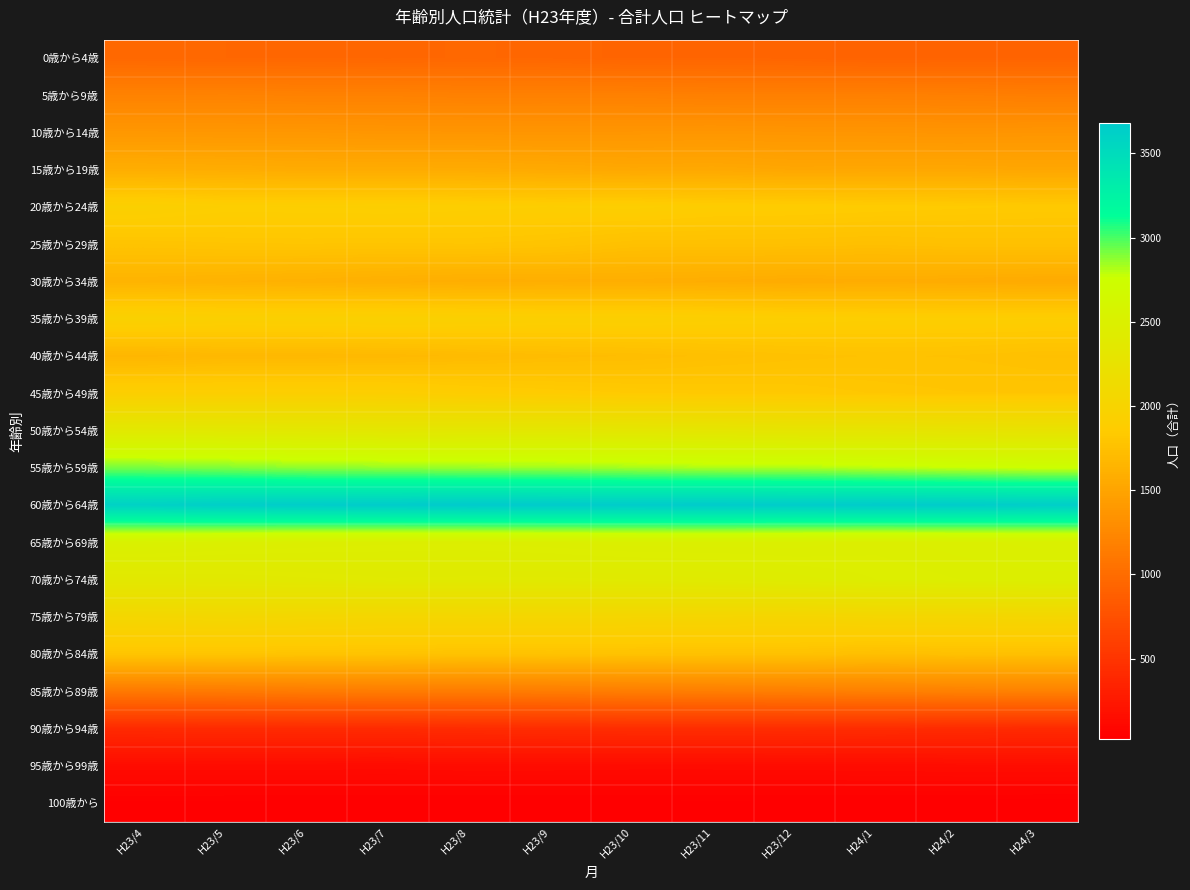

What is the smallest value displayed?

26